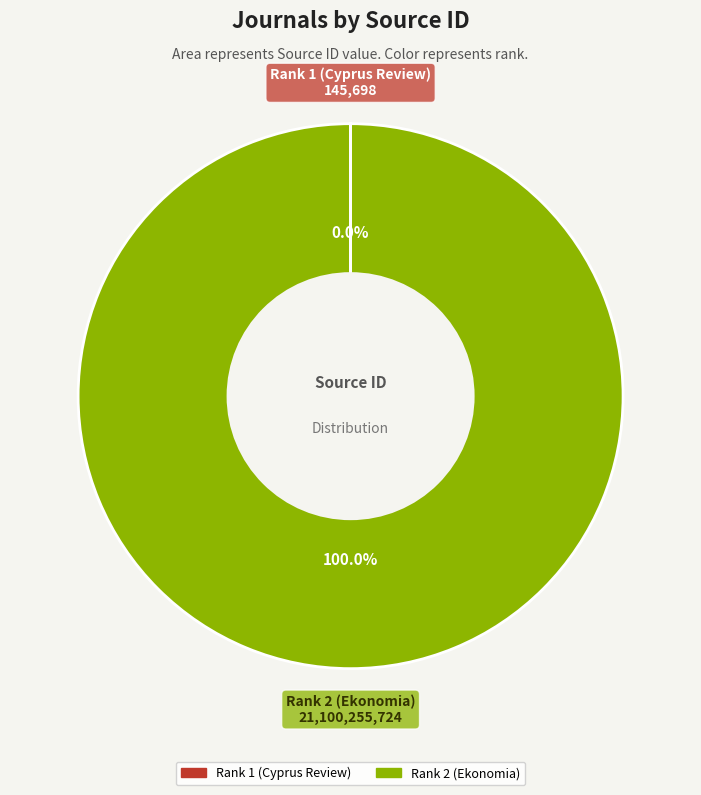

What is the majority slice?

Rank 2 (Ekonomia)